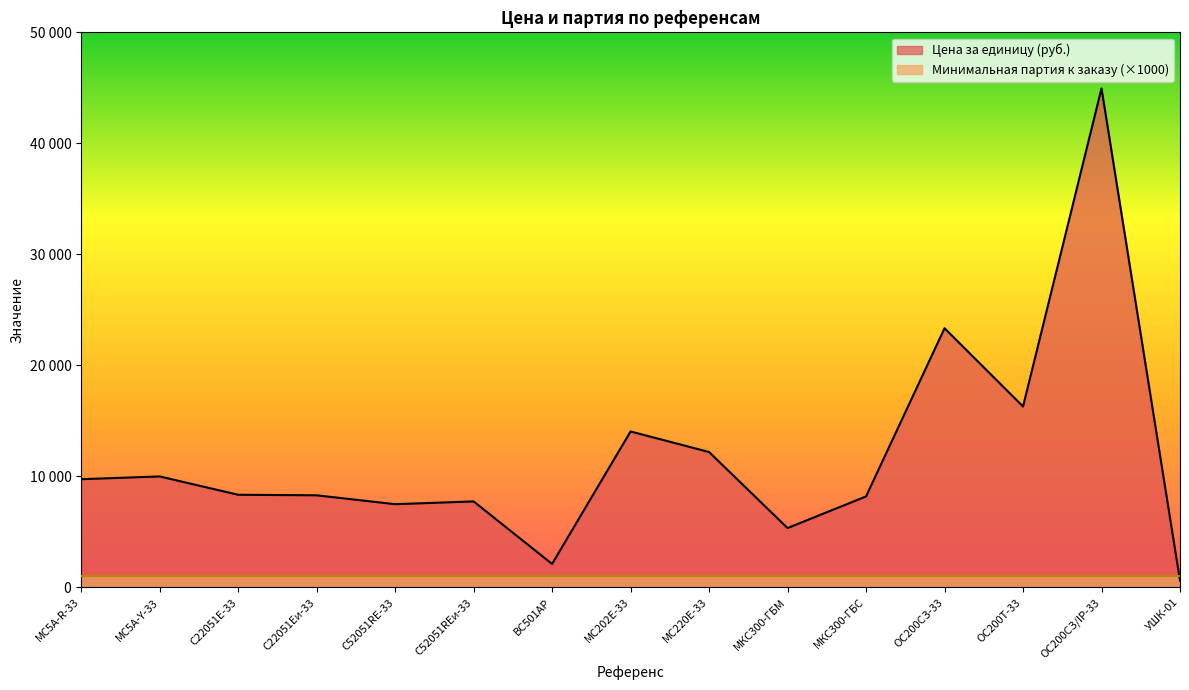

At which category does the chart reach its minimum across all series?

УШК-01